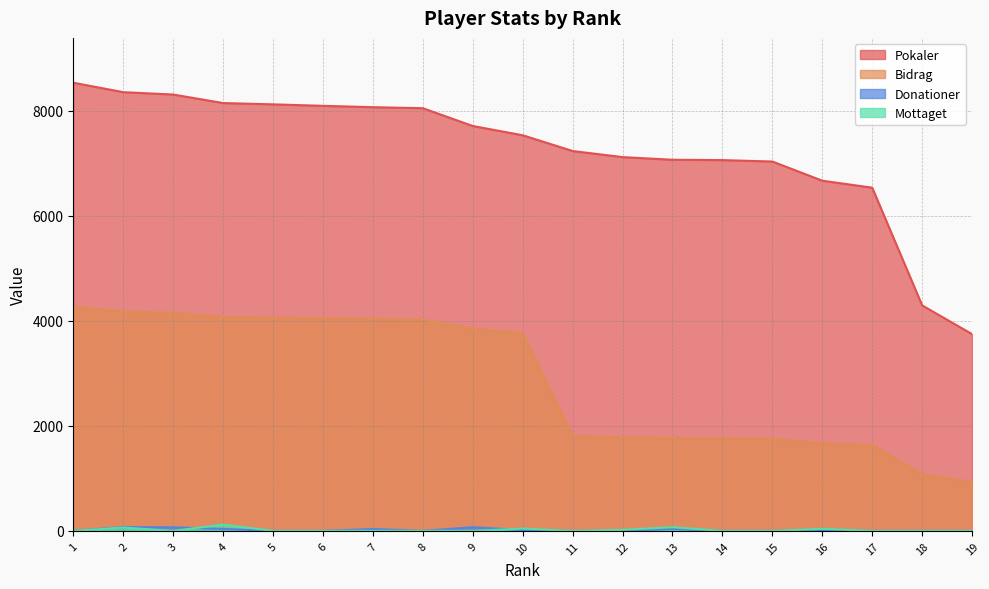

True or false: Bidrag has more than 2 interior local peaks.

False